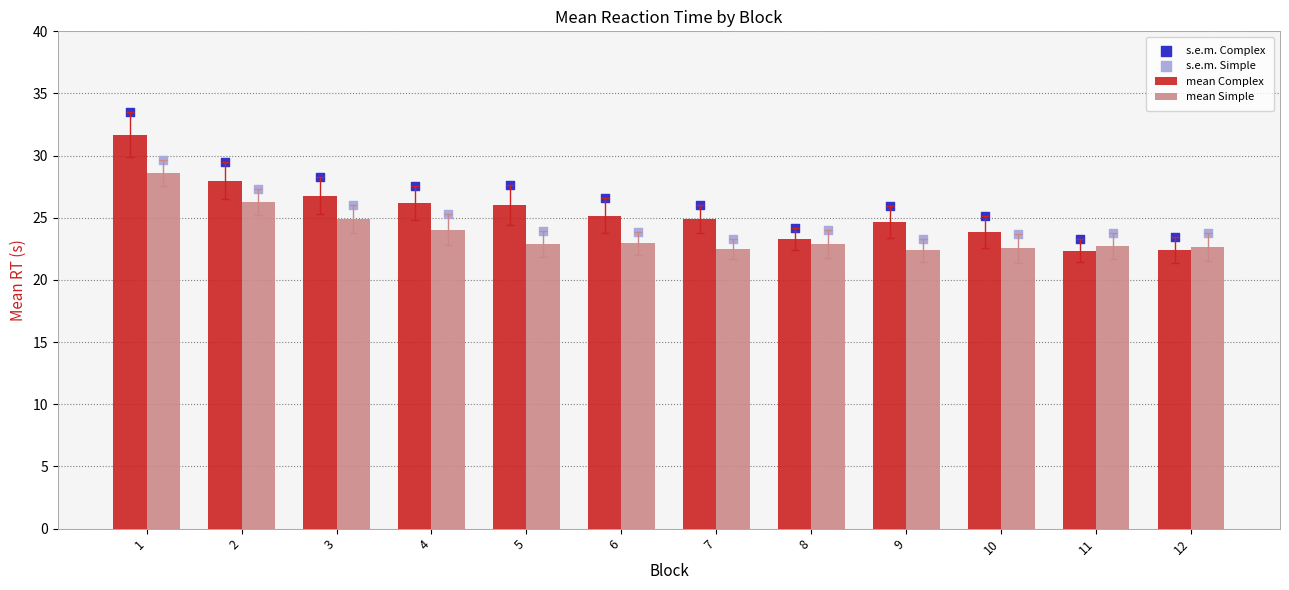

Which series has the largest Y range (max minus min)?

s.e.m. Complex